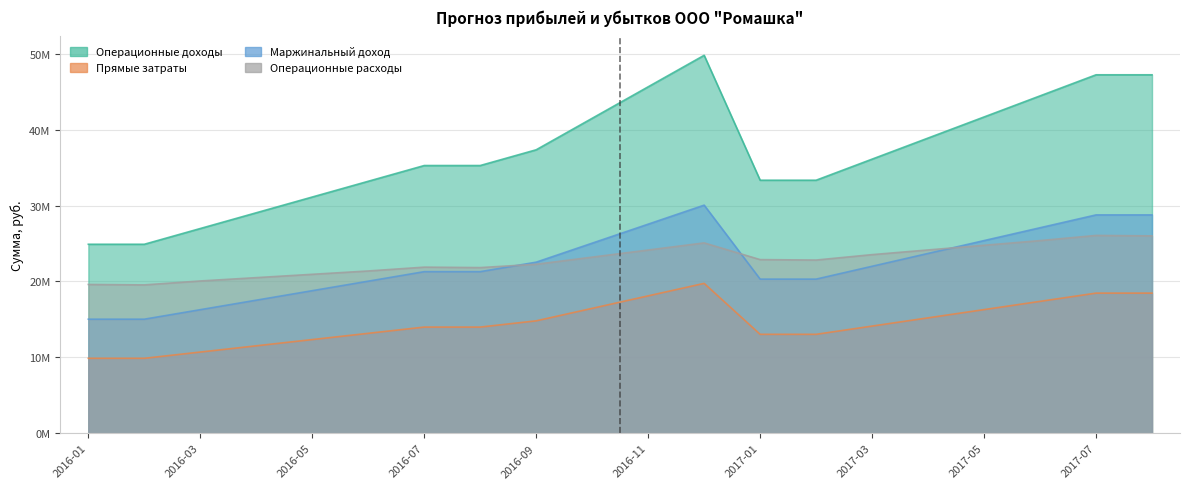

What is the label of the 19th point from the left?

2017-07